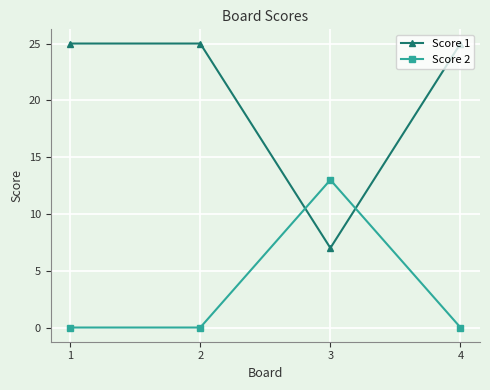

Which series has the largest total across all categories?

Score 1